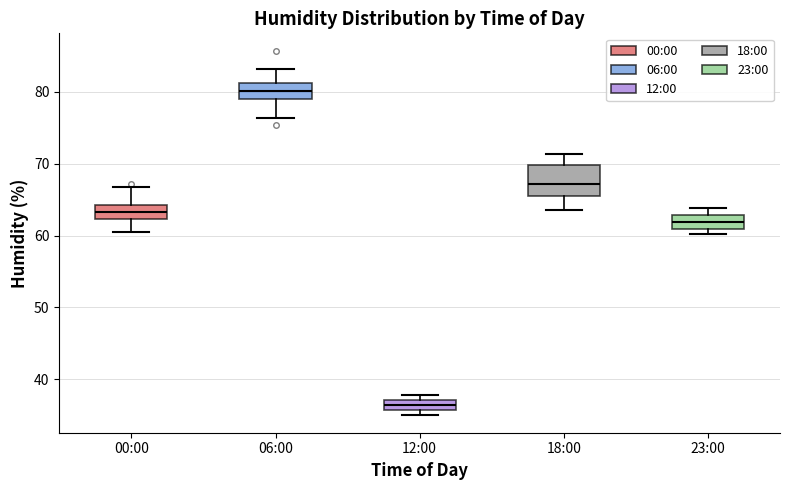

Where is the lower edge of the box for 18:00 on the y-axis? The values are not printed on the chart, so give them approximately, as read against the axis.

66